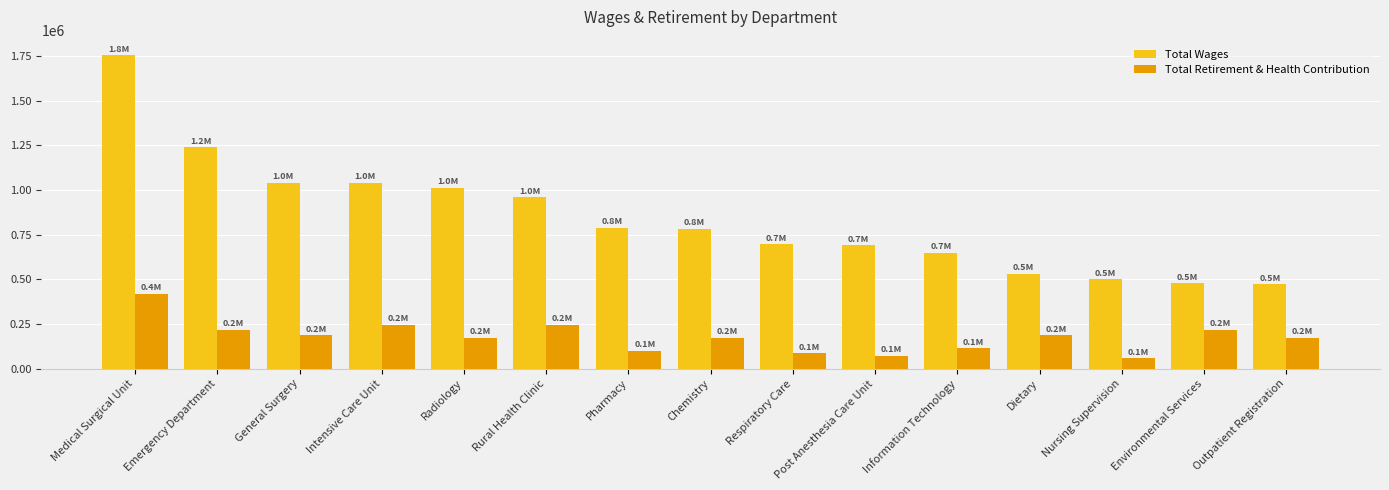

Where does the Total Retirement & Health Contribution series first go above 174096?

Medical Surgical Unit